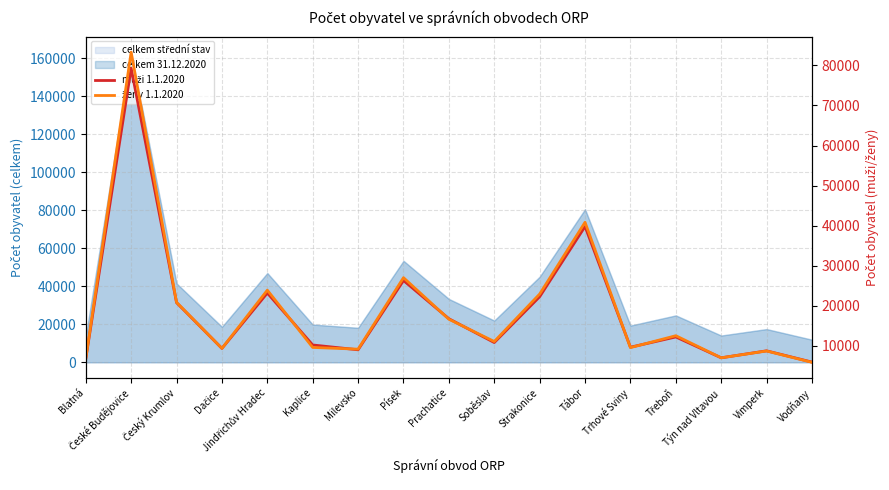

Where do muži 1.1.2020 and ženy 1.1.2020 first cross each other?

Jindřichův Hradec and Kaplice